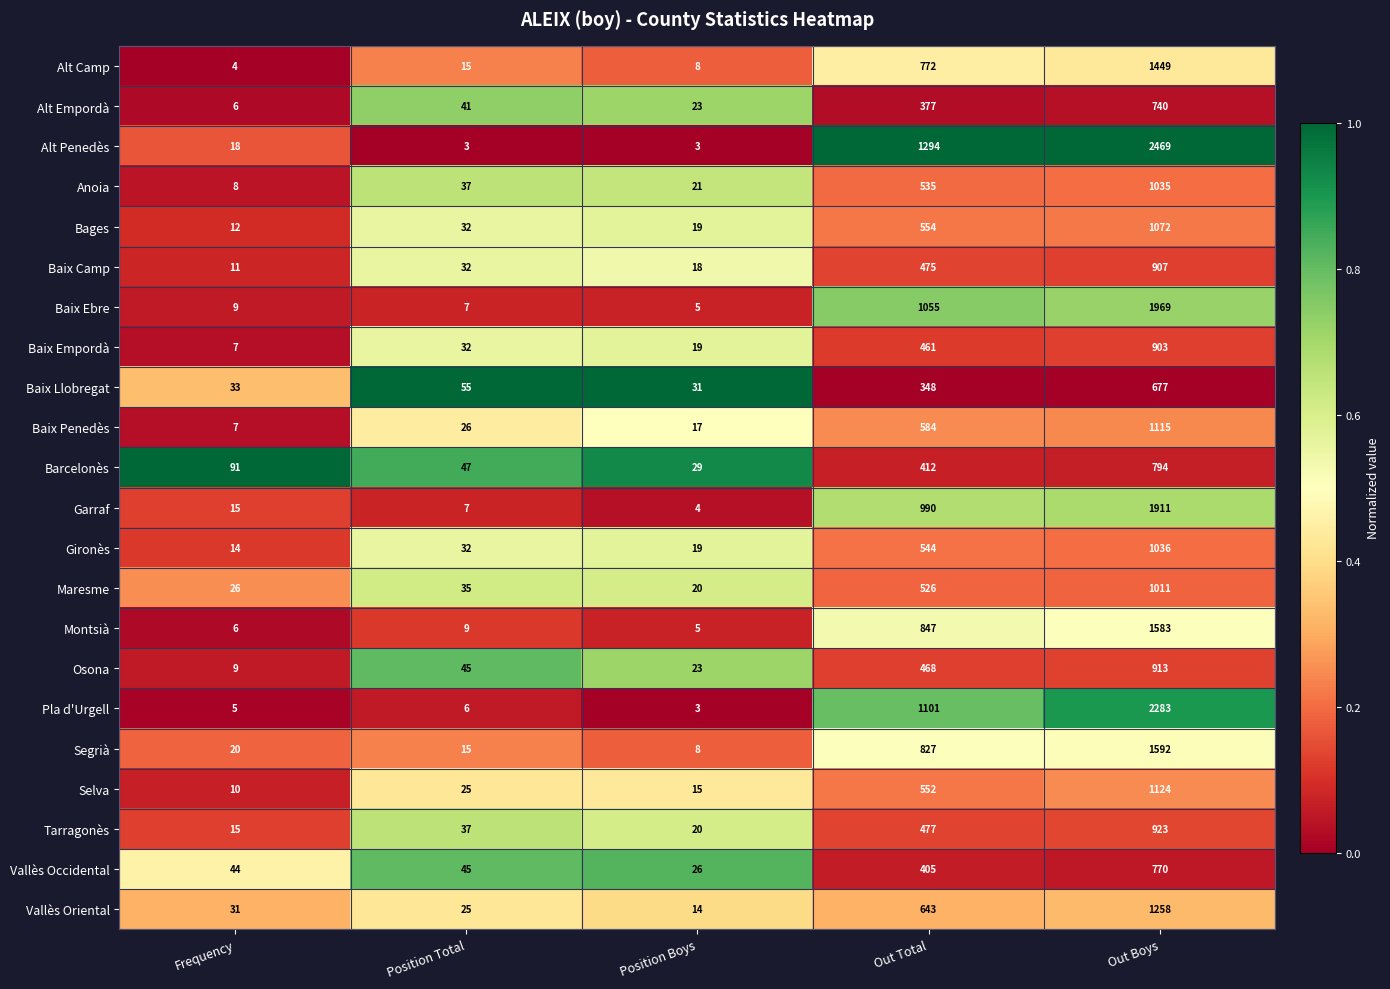

Read the Baix Empordà value at Position Total, to the nearest 10.

30